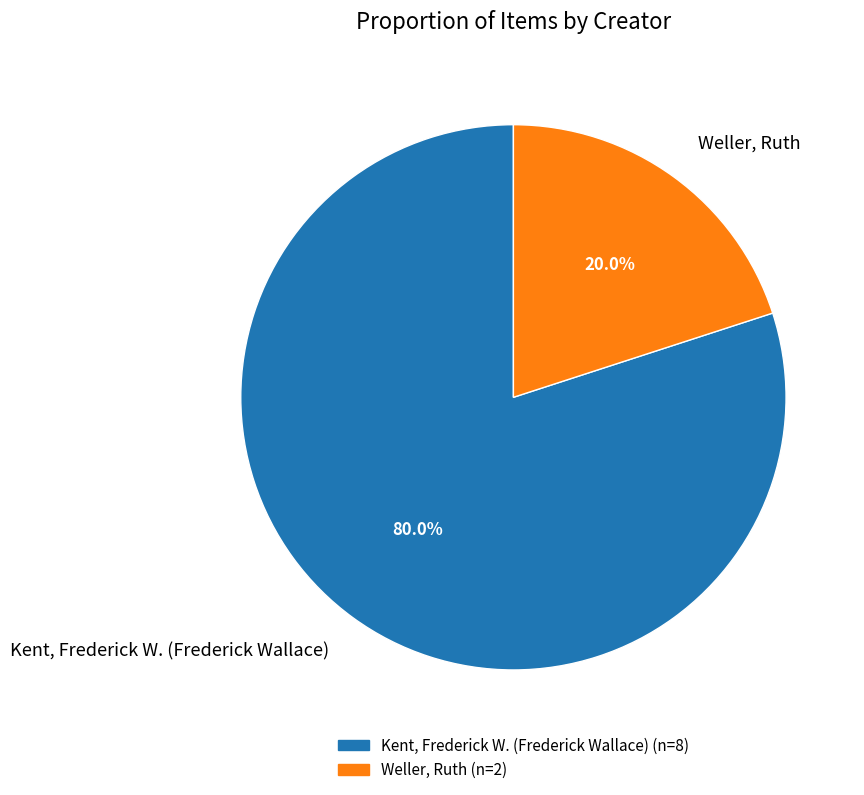

Count the number of slices in the pie.

2